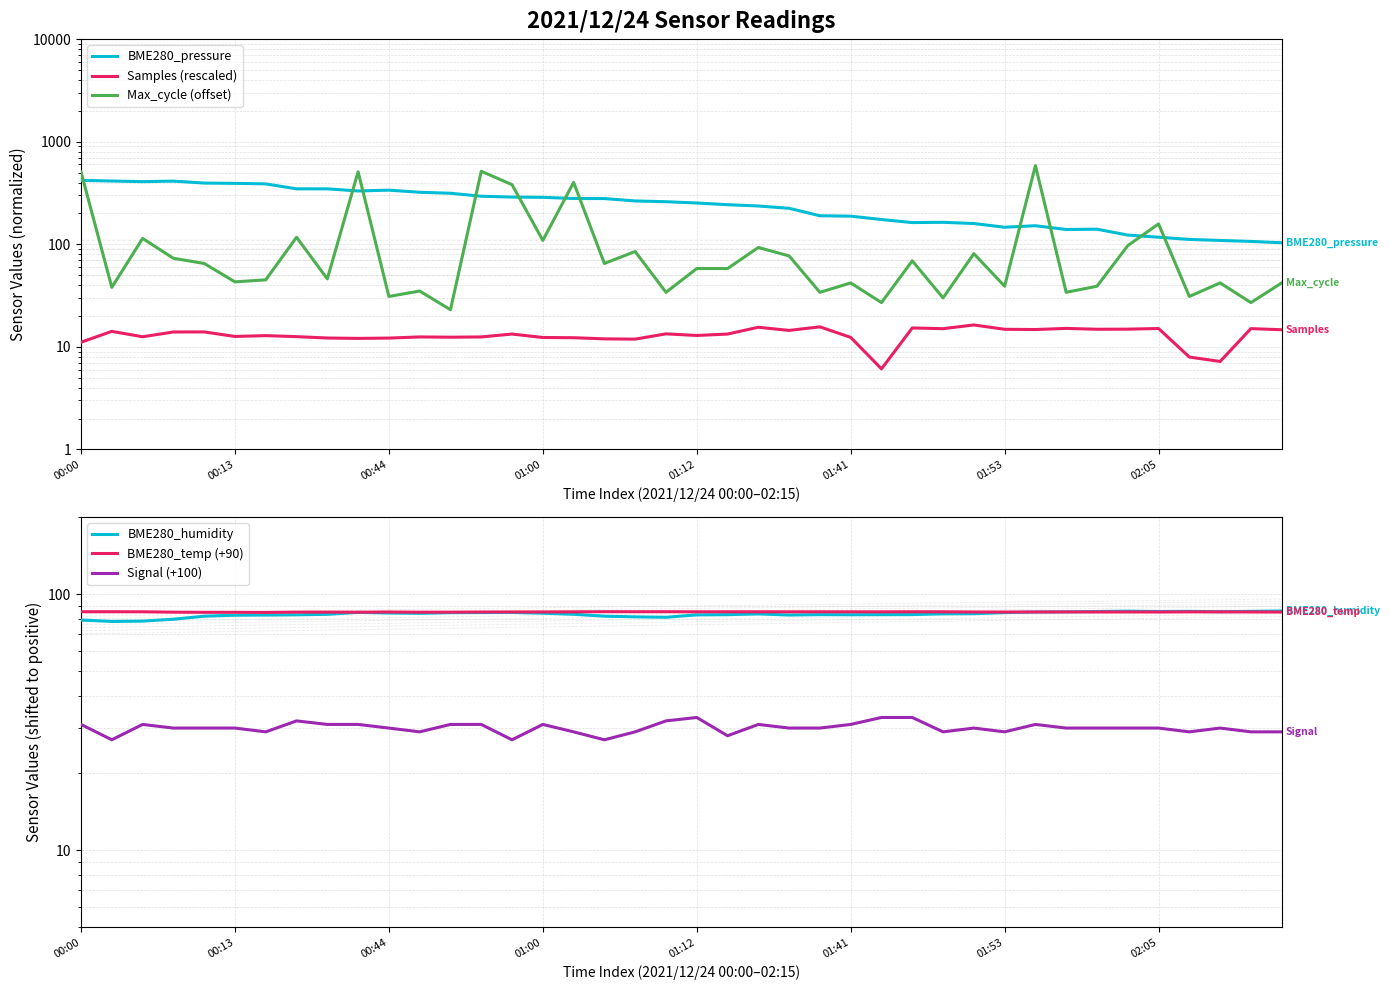

Count the number of categories in the chart.

40